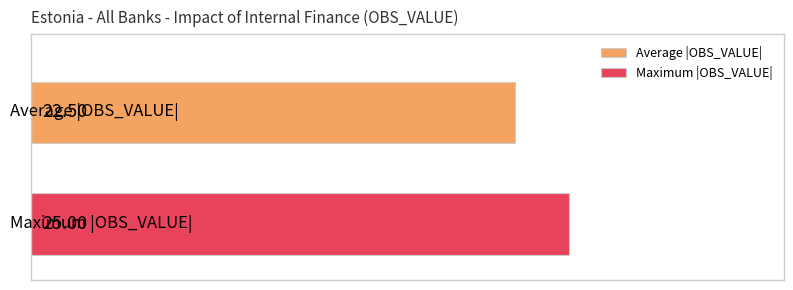

Rank the series by their maximum value, from lowest to highest.

Average |OBS_VALUE|, Maximum |OBS_VALUE|